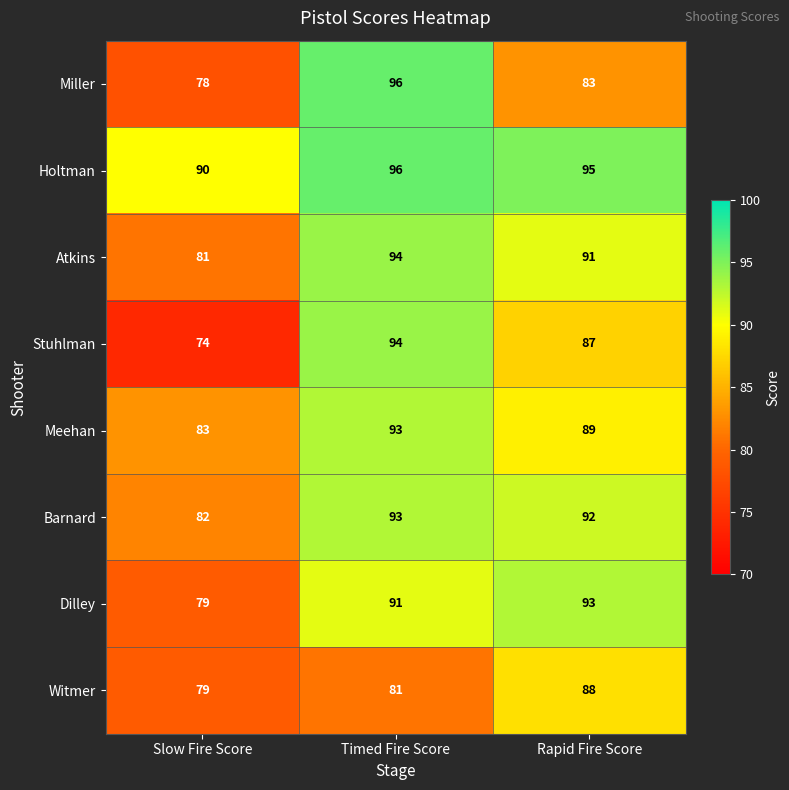

Which category has the highest value across all series?

Timed Fire Score